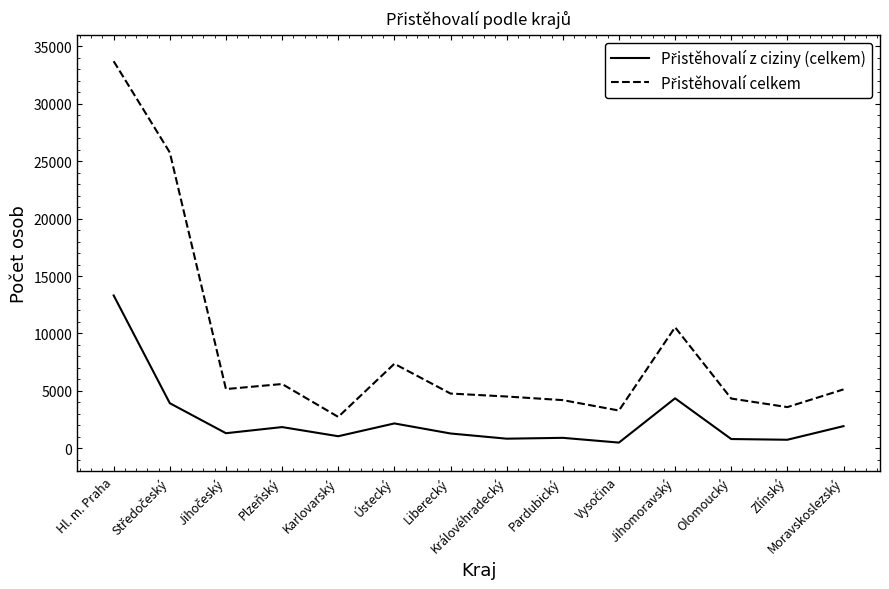

How many lines are shown in the chart?

2